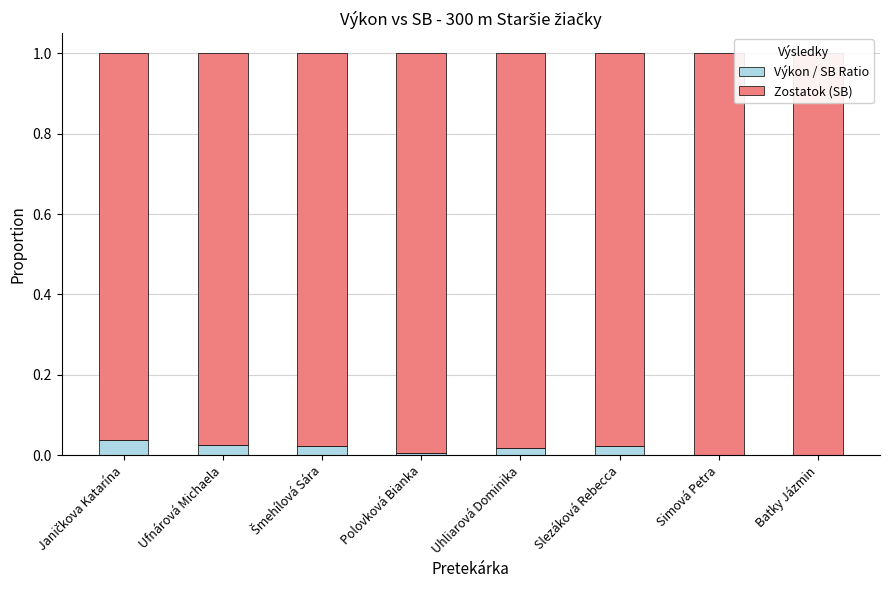

List the labels in order of Zostatok (SB) value, largest first.

Batky Jázmin, Simová Petra, Polovková Bianka, Uhliarová Dominika, Slezáková Rebecca, Šmehílová Sára, Ufnárová Michaela, Janičkova Katarína